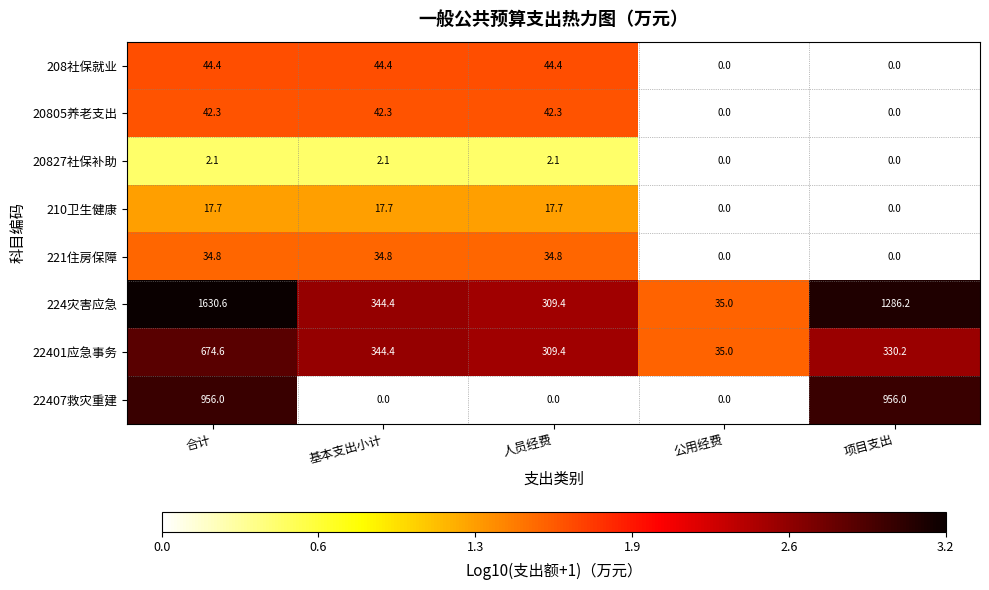

What is the difference between the maximum and minimum values in the 22401应急事务 series?

639.6